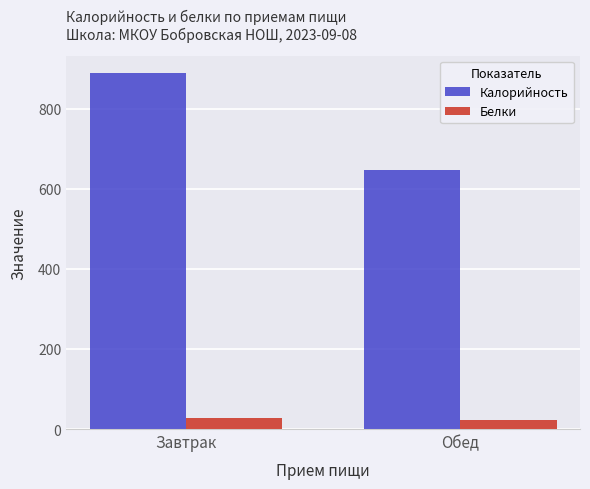

What is the difference between the Калорийность values at Обед and Завтрак?

240.9